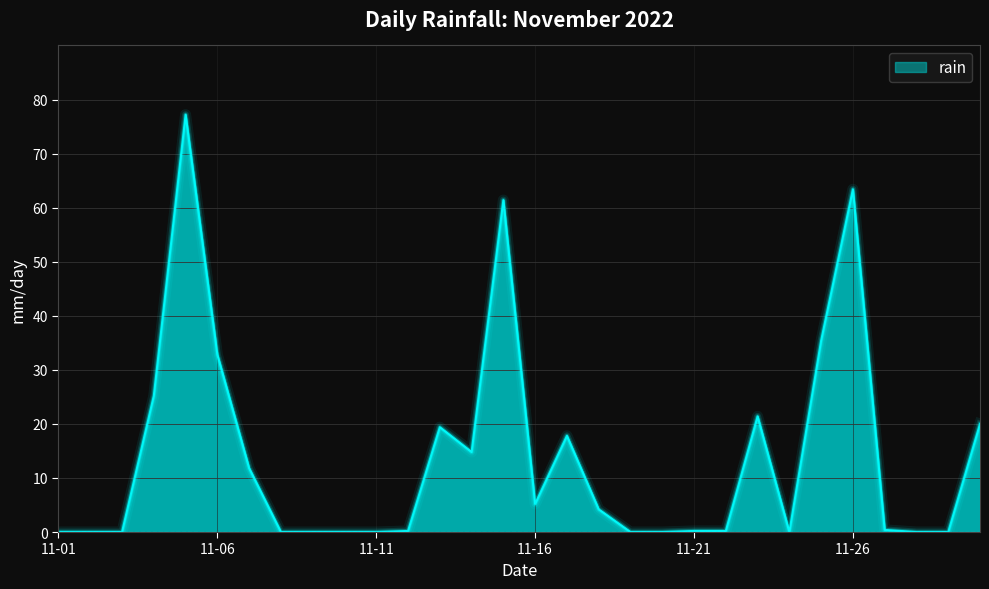

What is the maximum value shown in the chart?

77.2